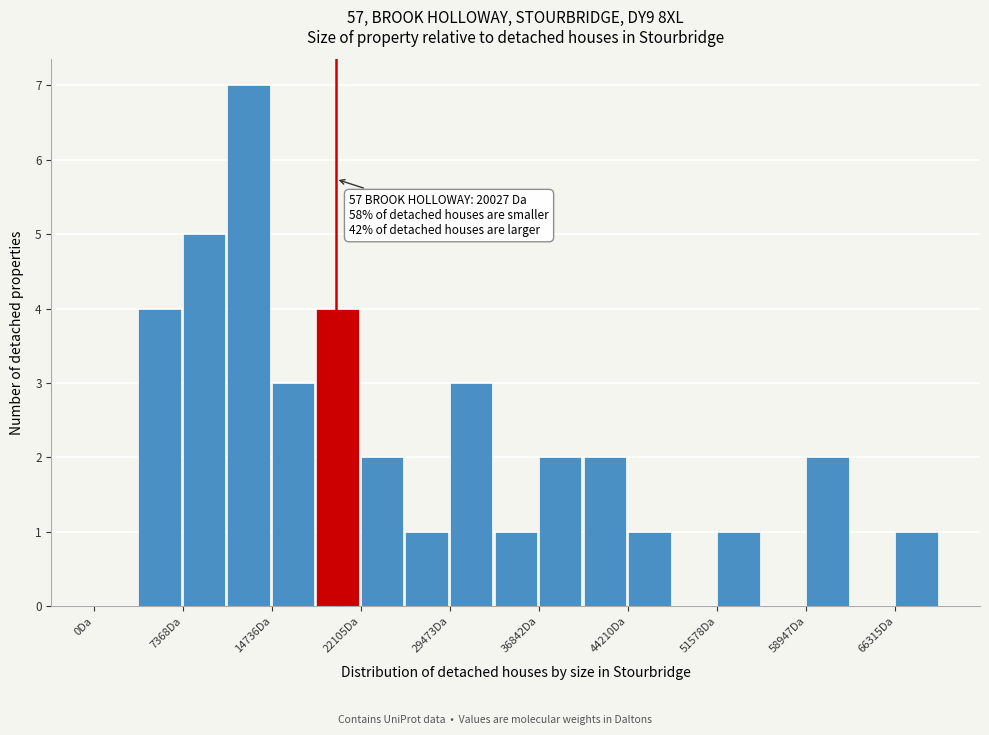

Read against the x-axis, roughly where is the centre of the tallest bar?

13000